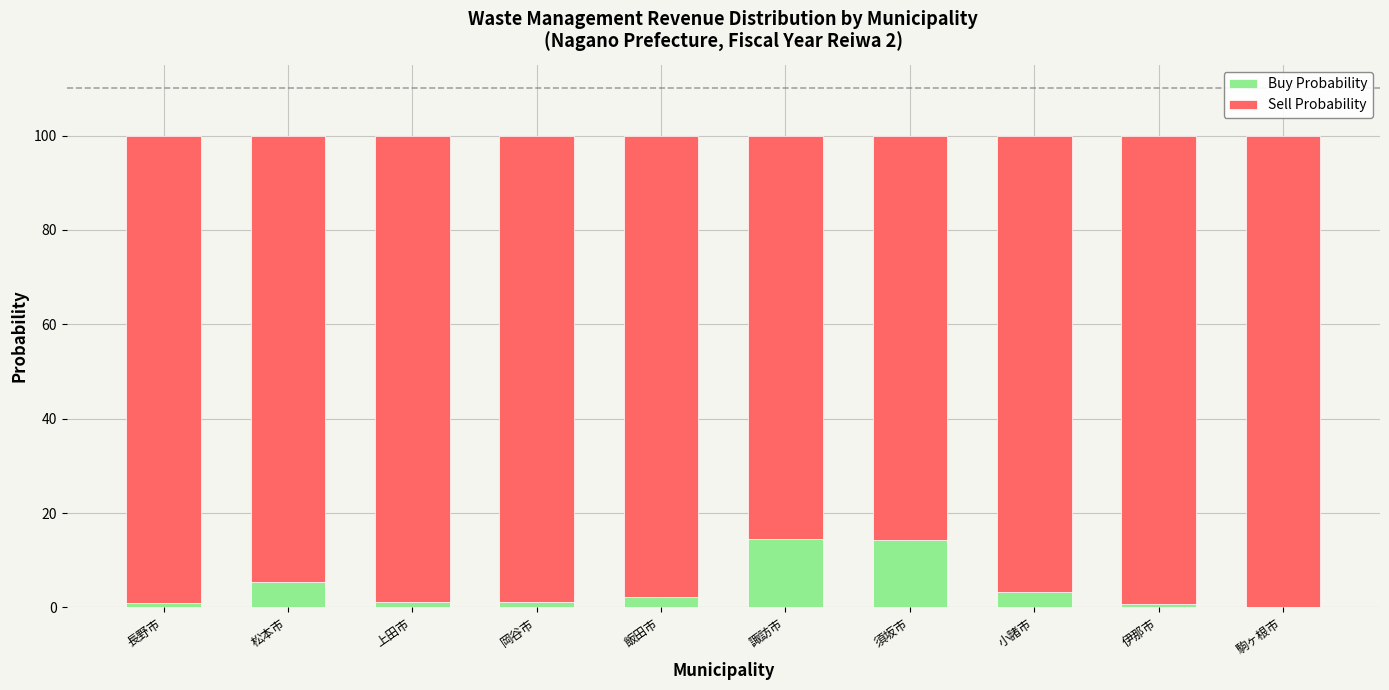

What is the approximate value of Buy Probability at 岡谷市?

1.1